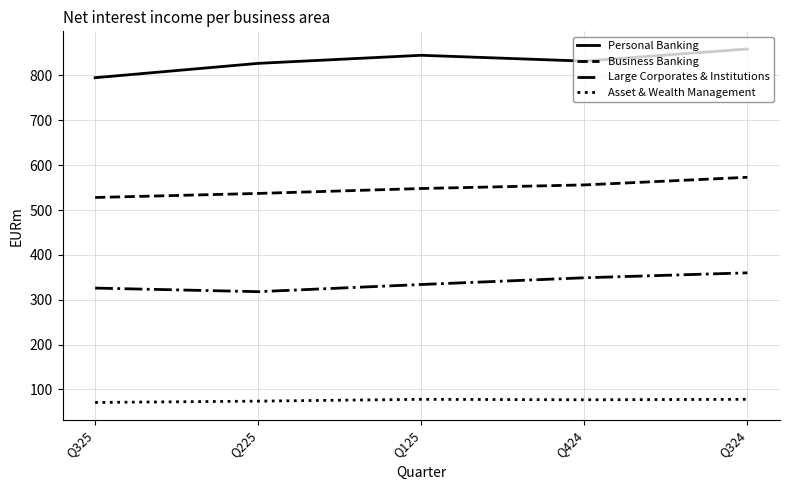

Rank the series by their average value, from lowest to highest.

Asset & Wealth Management, Large Corporates & Institutions, Business Banking, Personal Banking